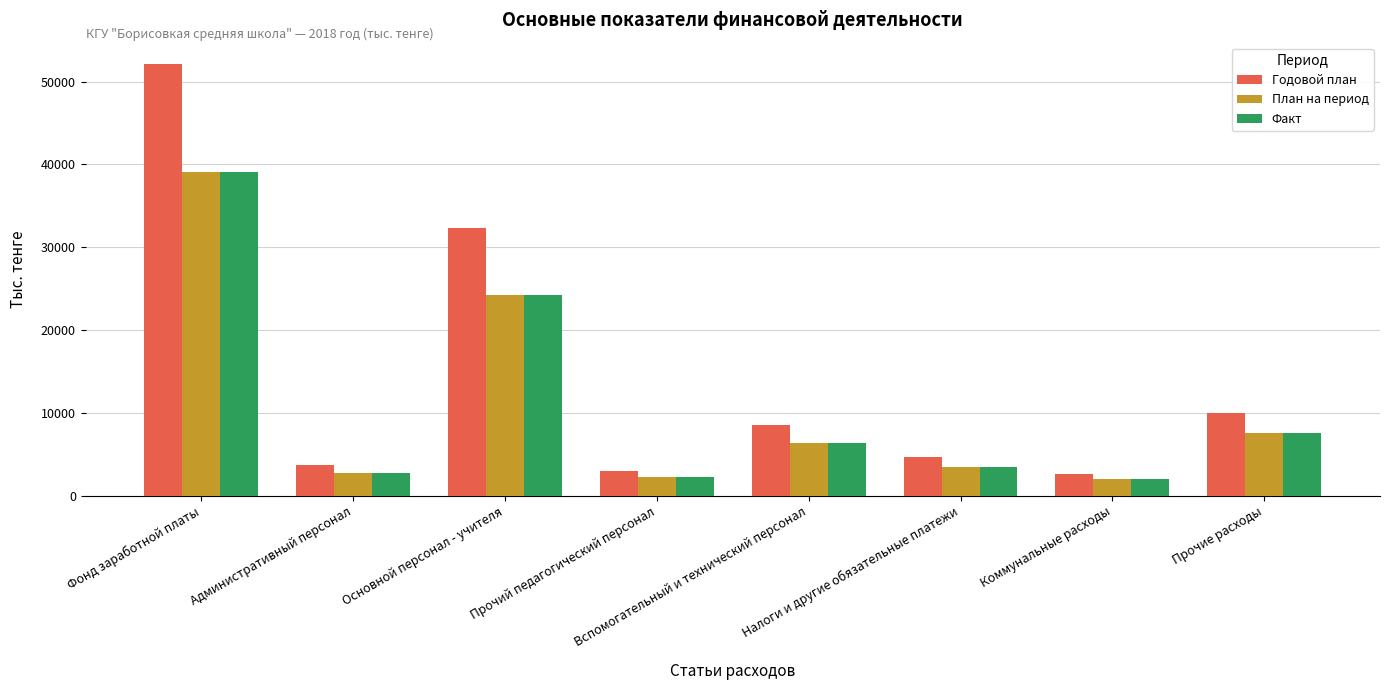

What value does the План на период series have at Административный персонал?

2749.0